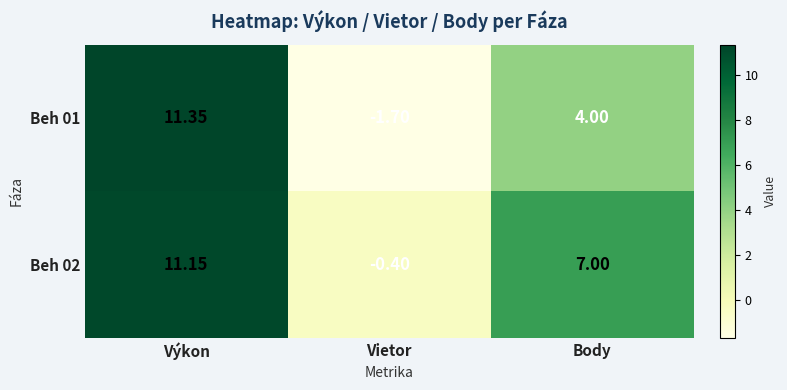

What is the spread (max minus min) of values at Body?

3.0